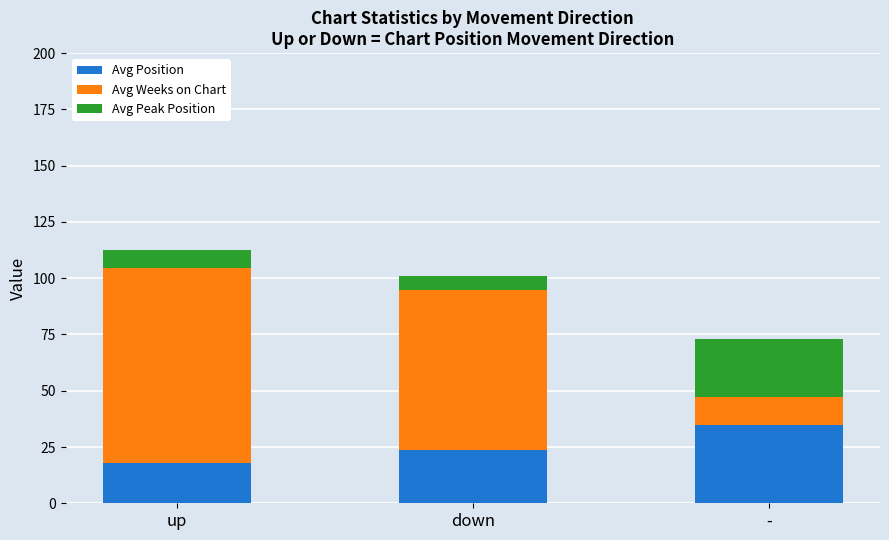

What is the difference between the Avg Position values at up and down?

5.9